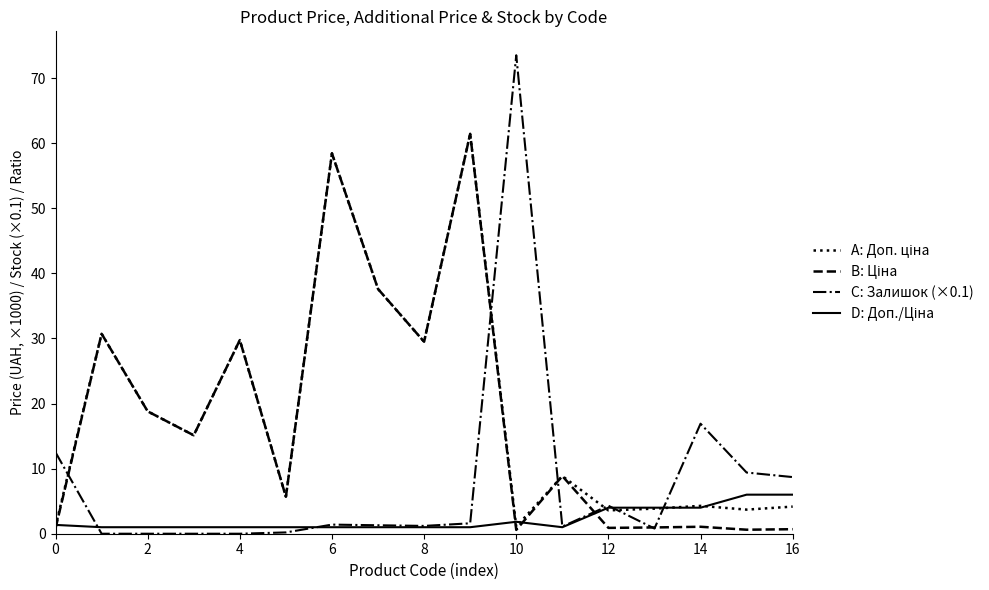

What is the greatest value displayed?

73.5